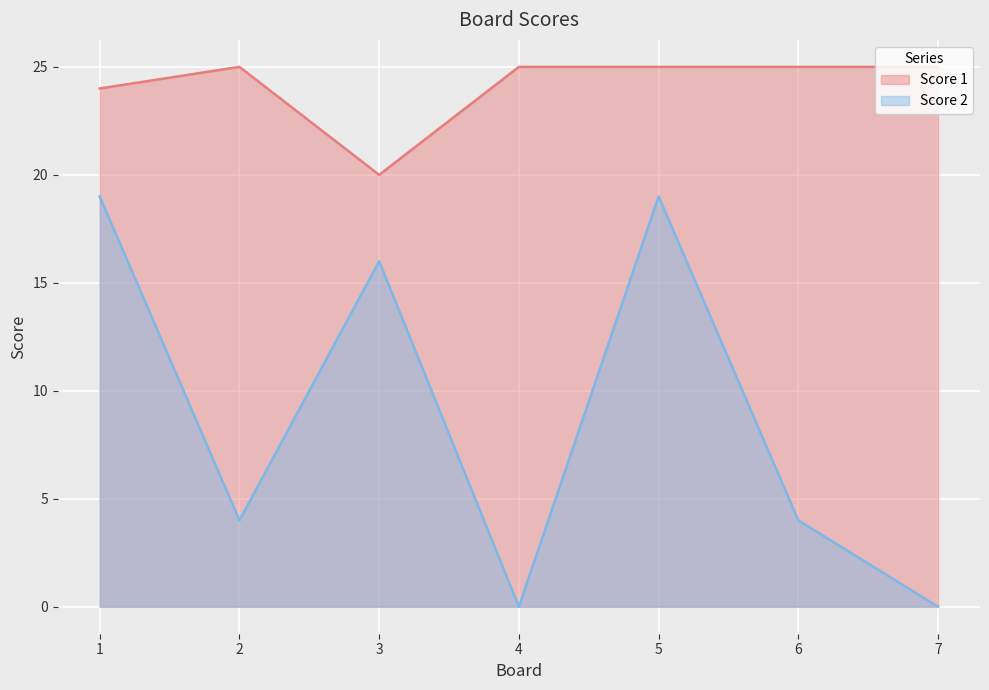

Does the chart display data point markers on the line(s)?

No